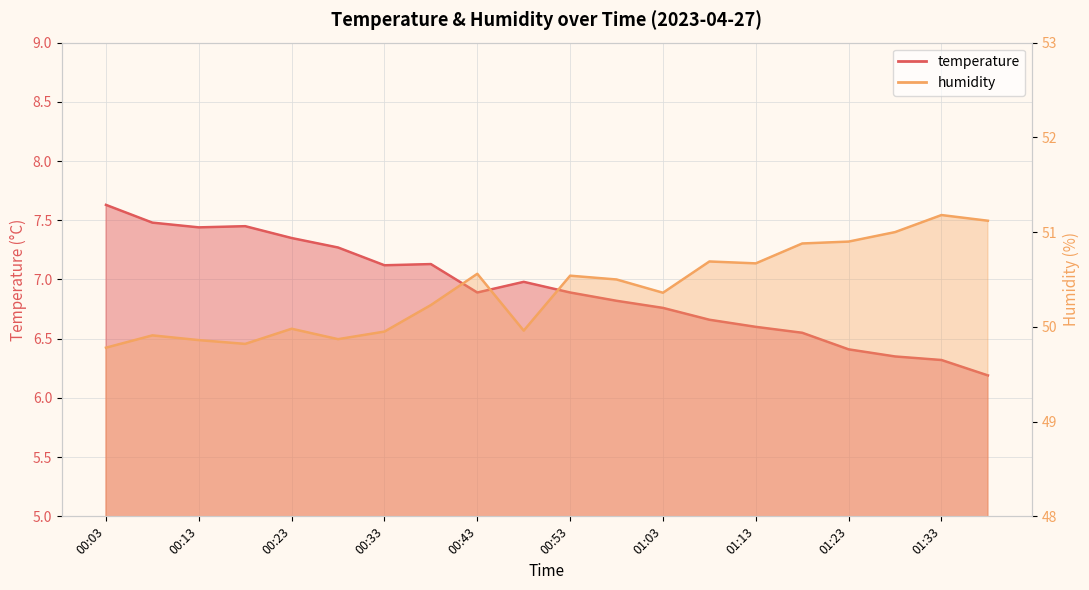

List the labels in order of humidity value, largest first.

01:33, 01:38, 01:28, 01:23, 01:18, 01:08, 01:13, 00:43, 00:53, 00:58, 01:03, 00:38, 00:23, 00:48, 00:33, 00:08, 00:28, 00:13, 00:18, 00:03